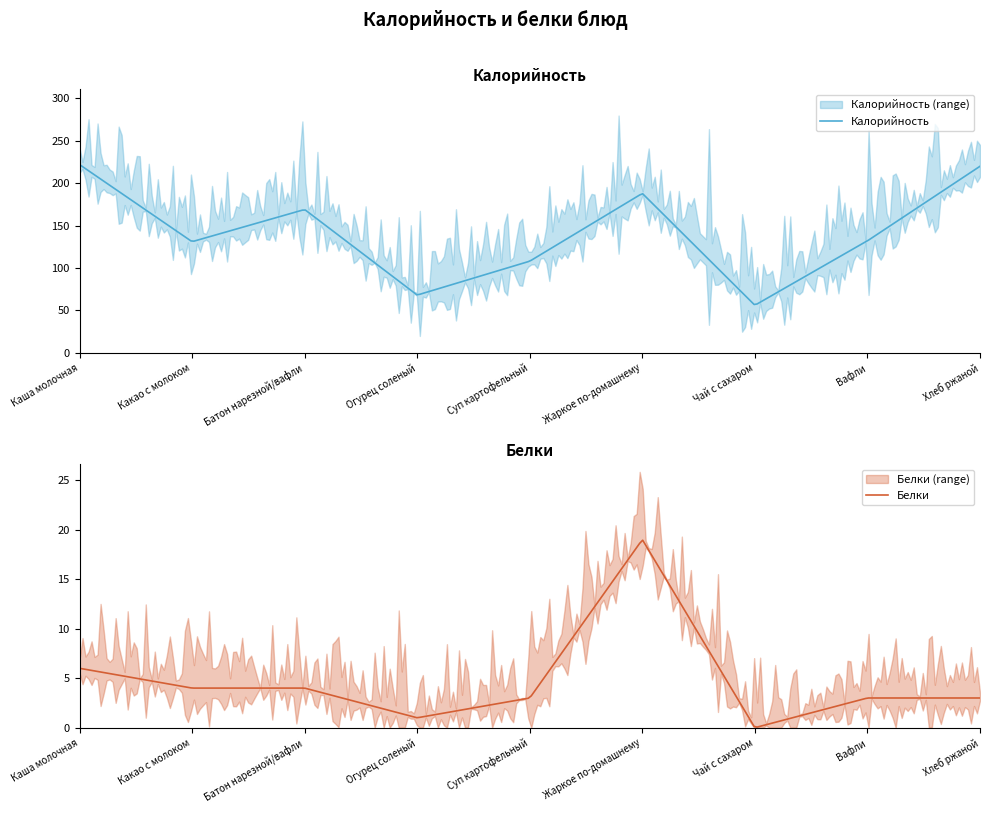

At which category does the chart reach its minimum across all series?

Чай с сахаром